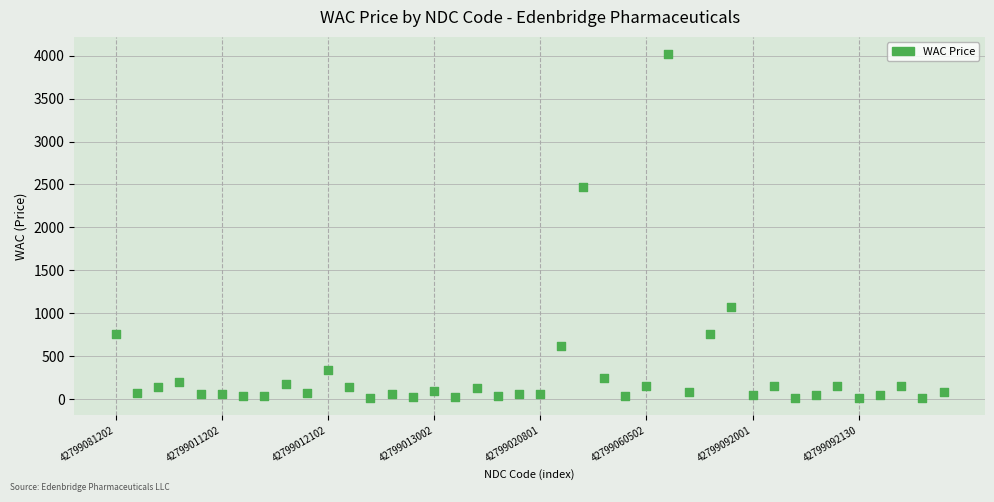

What is the range of Y values (max minus min)?

4006.5